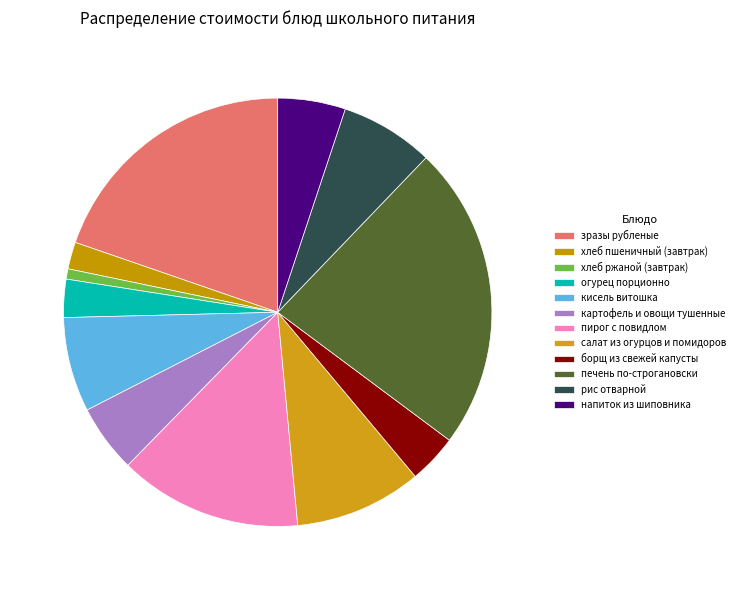

Which category has the smallest portion of the pie?

хлеб ржаной (завтрак)